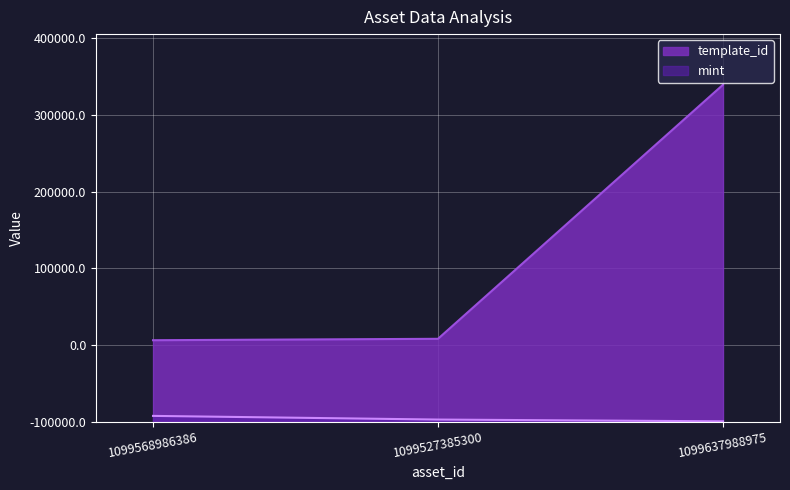

What is the difference between the mint values at 1099527385300 and 1099568986386?

4777